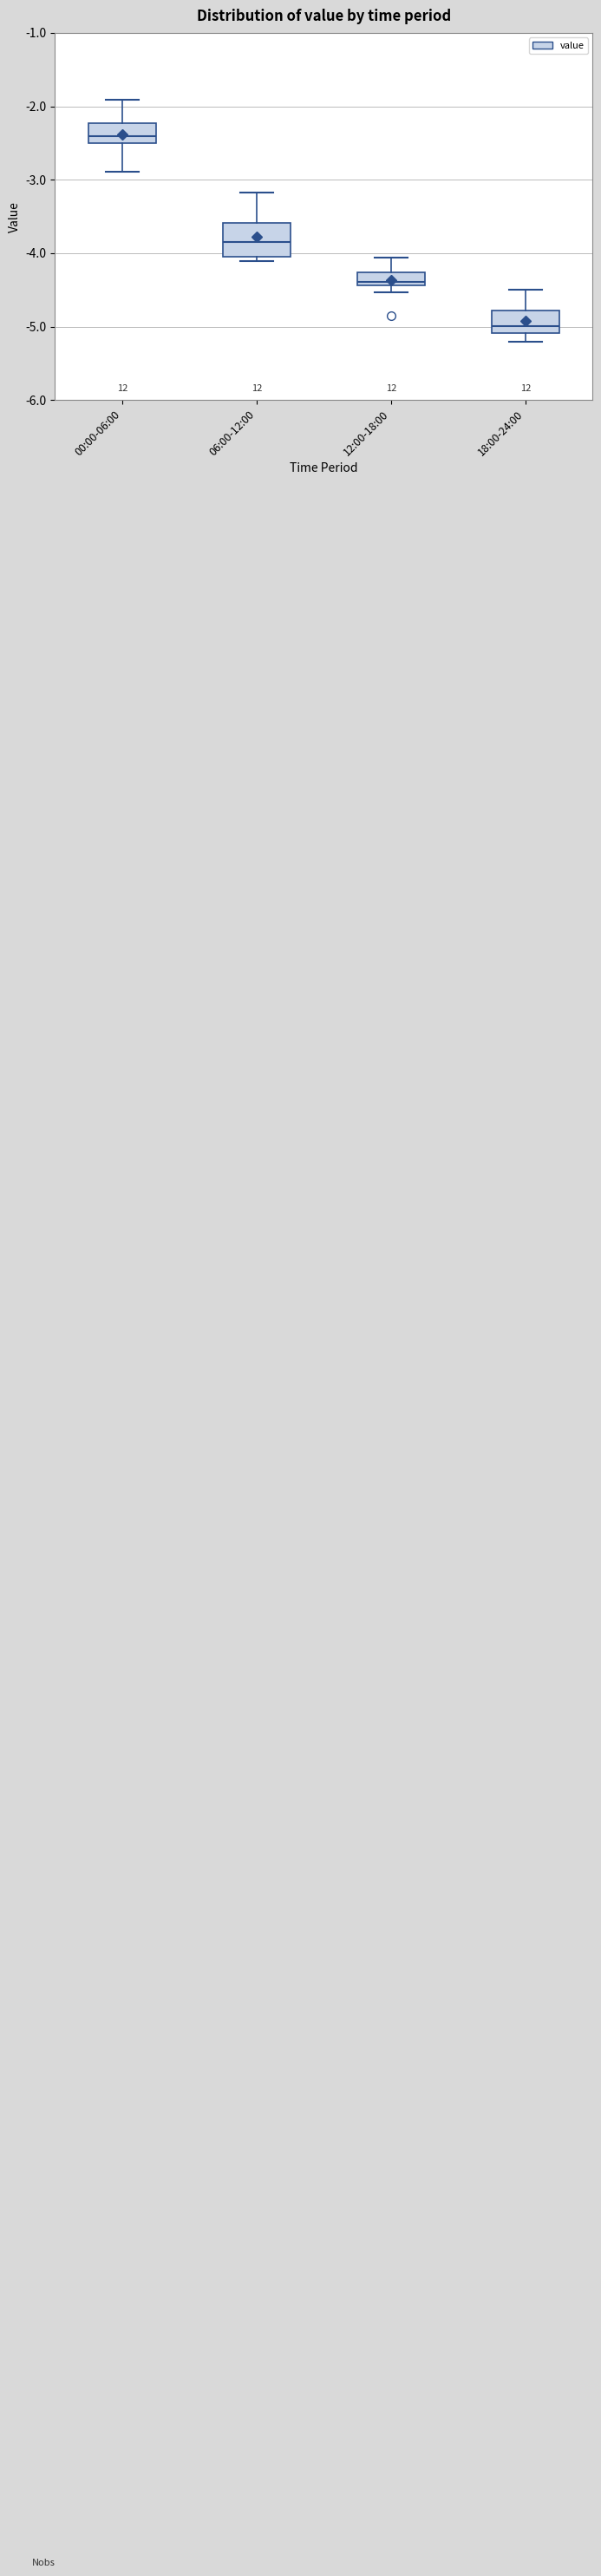

Comparing the boxes themselves (not the whiskers), which one is the tallest?

06:00-12:00